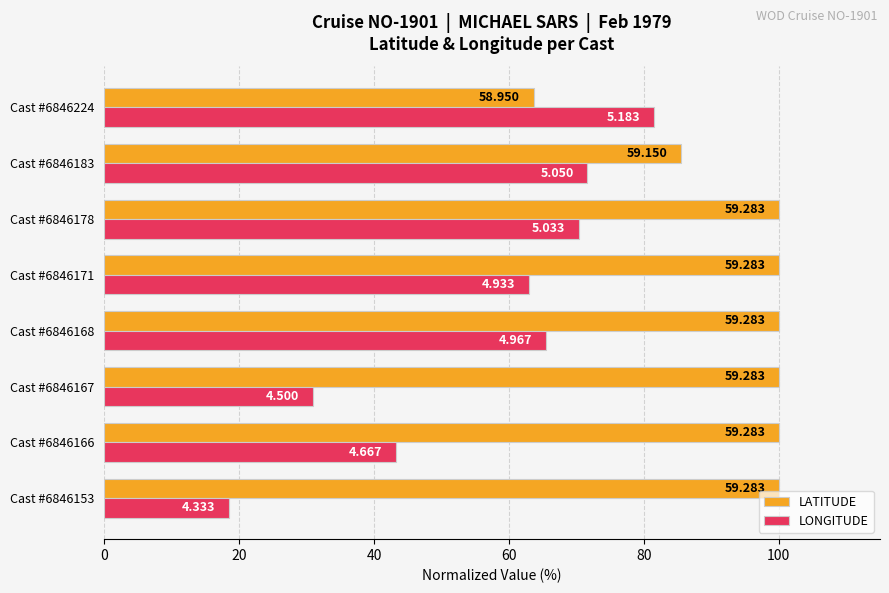

Which series has the largest total across all categories?

LATITUDE